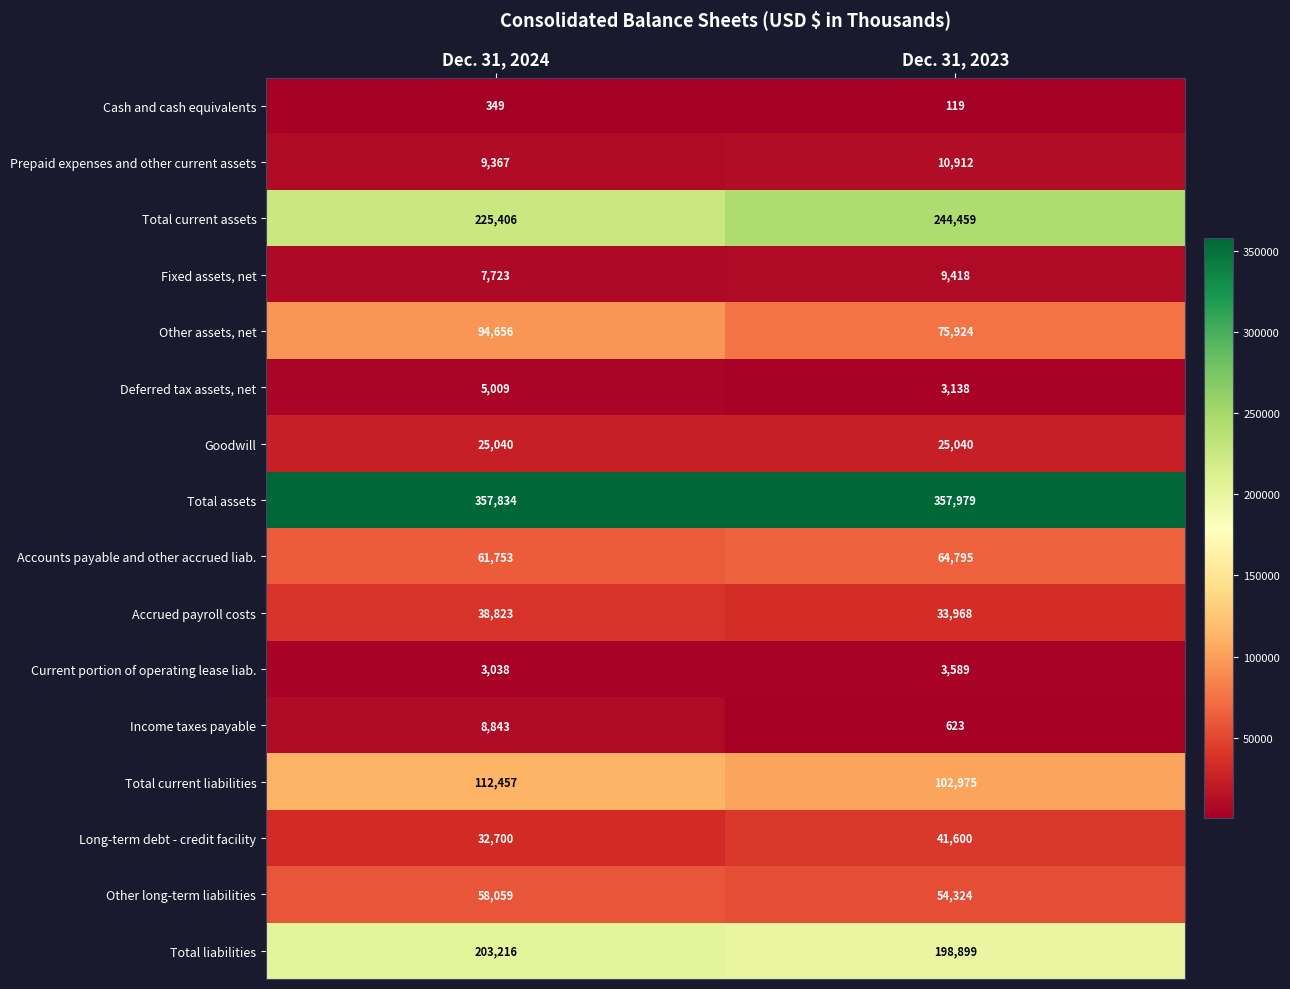

What is the total value across all series at Dec. 31, 2023?

1227762